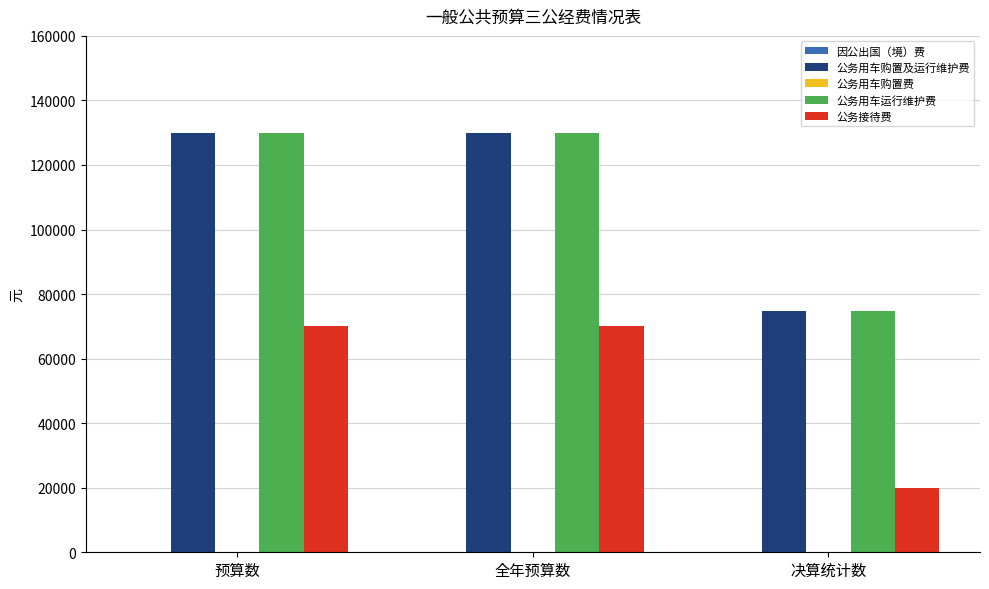

At how many categories does at least one series exceed 58278?

3